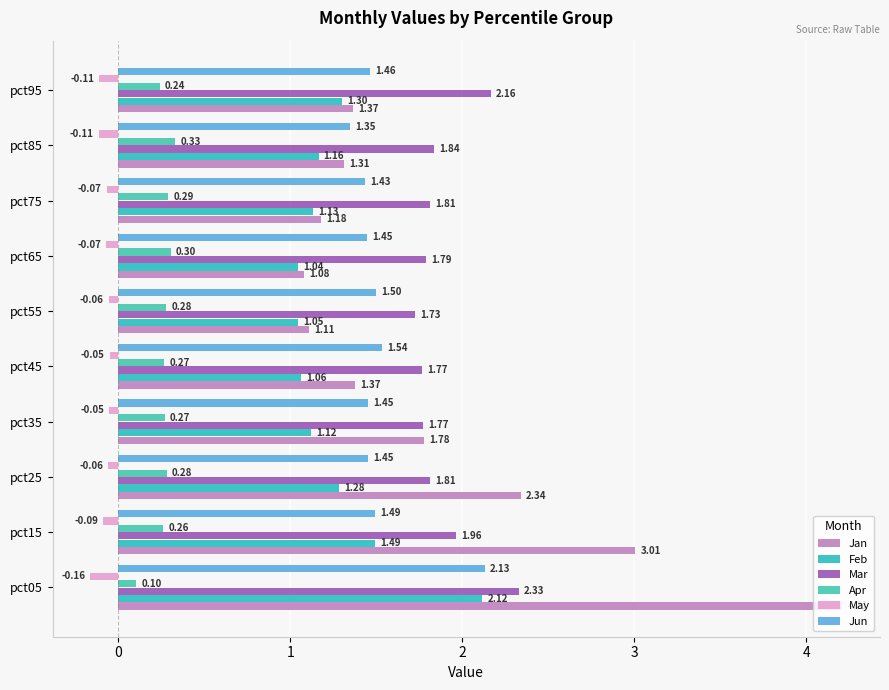

What is the value of the Apr bar at the 2nd from the left?

0.3